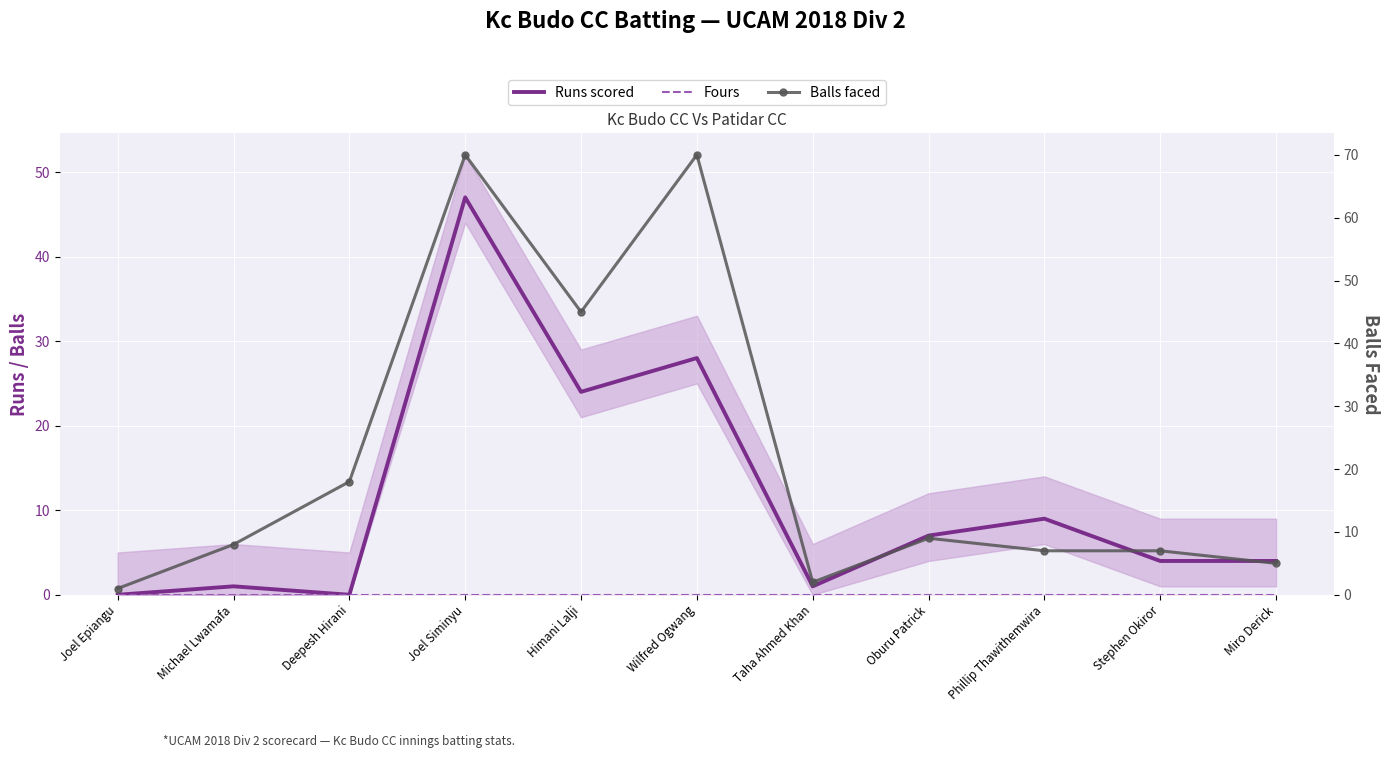

What is the sum of all Runs scored values?

125